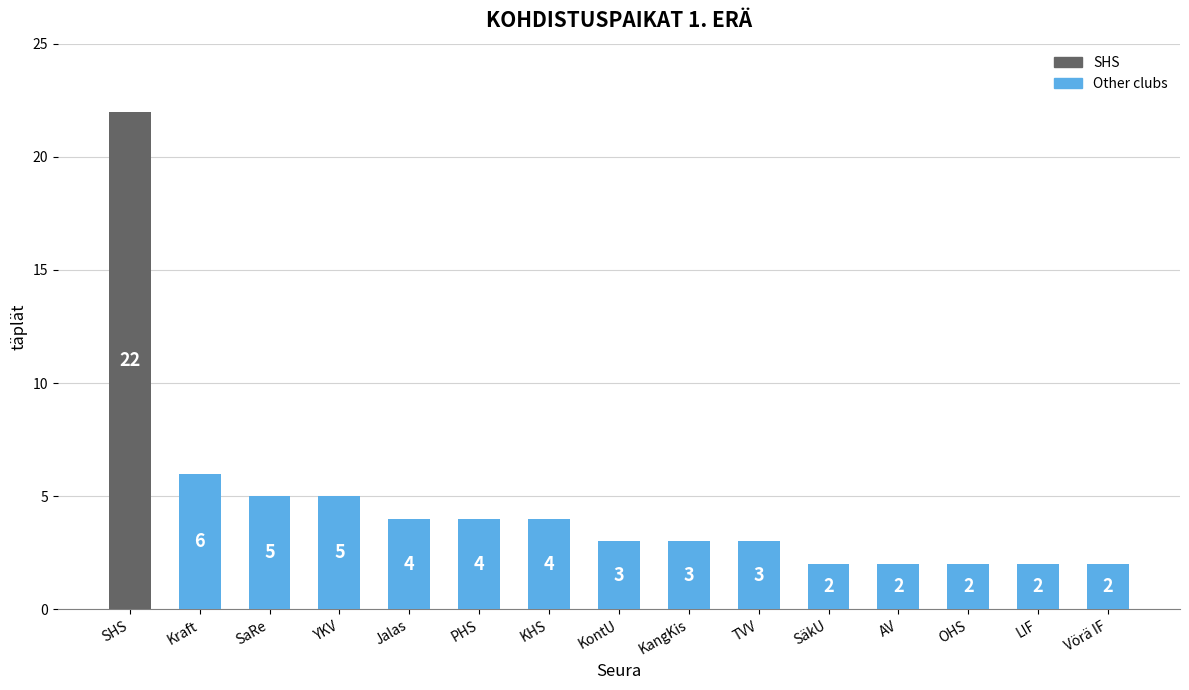

Reading right to left, list all the values displayed in this chart.

2	2	2	2	2	3	3	3	4	4	4	5	5	6	22